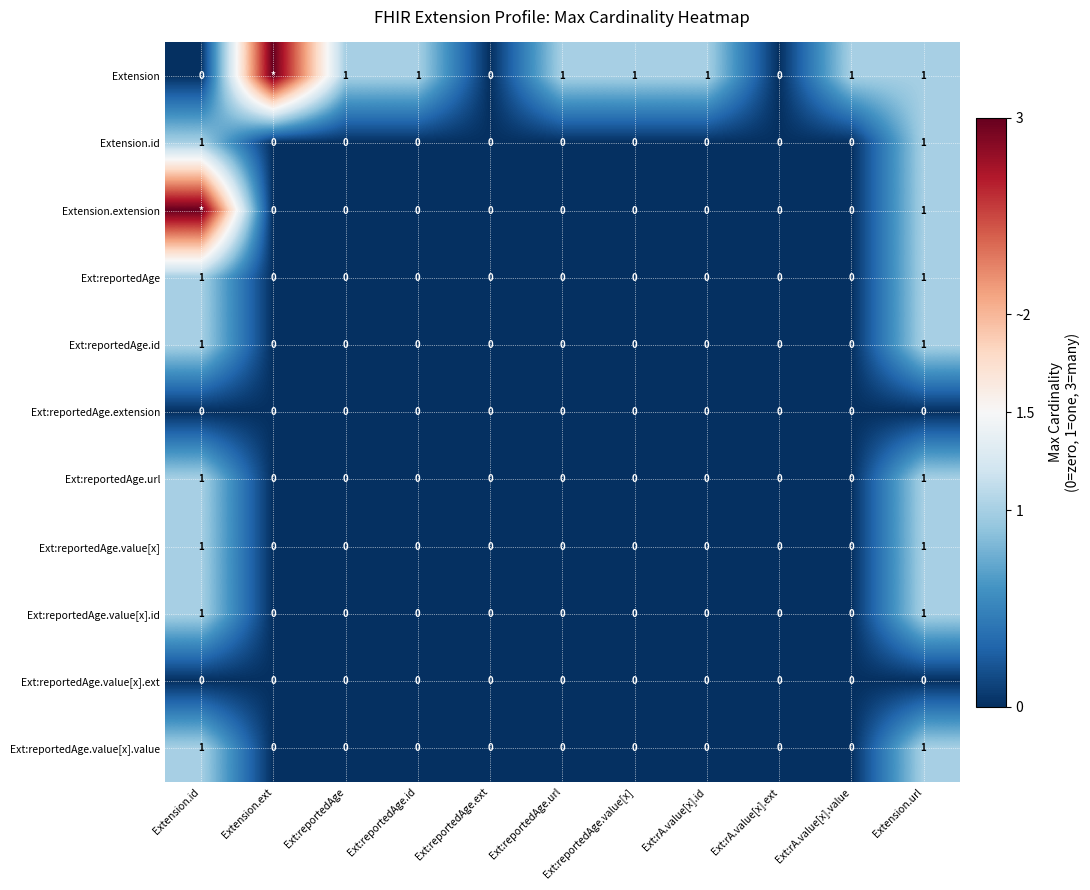

How many Extension.id values are between 0 and 1?

11